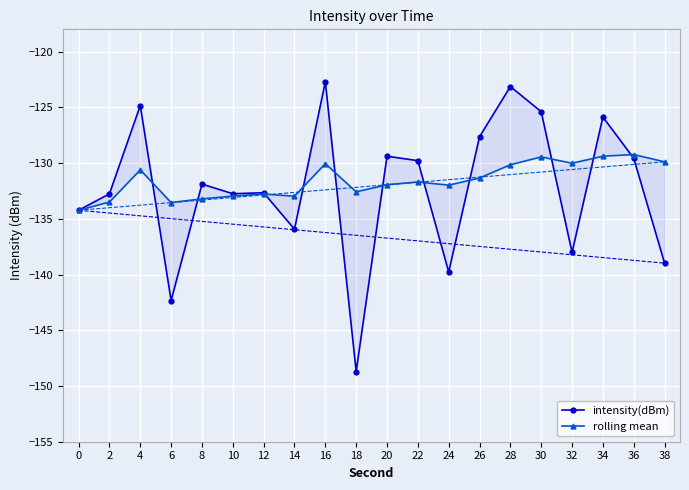

Where is the first local maximum for intensity(dBm)?

4